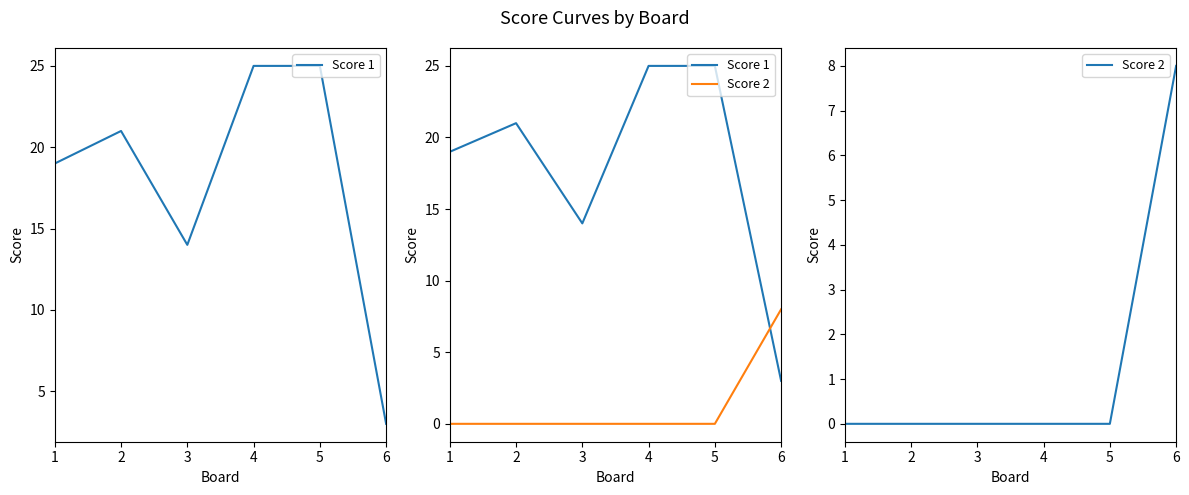

True or false: Score 2 and Score 1 cross at least once.

True